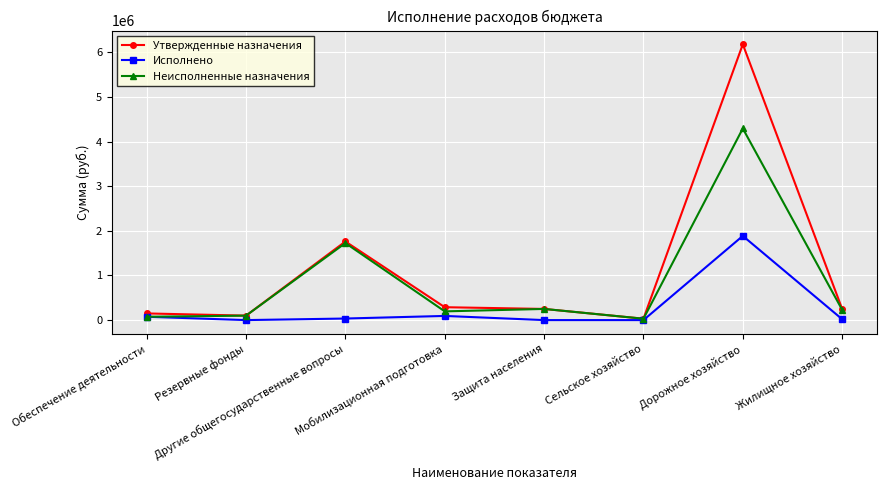

Which series has the largest range (max minus min)?

Утвержденные назначения